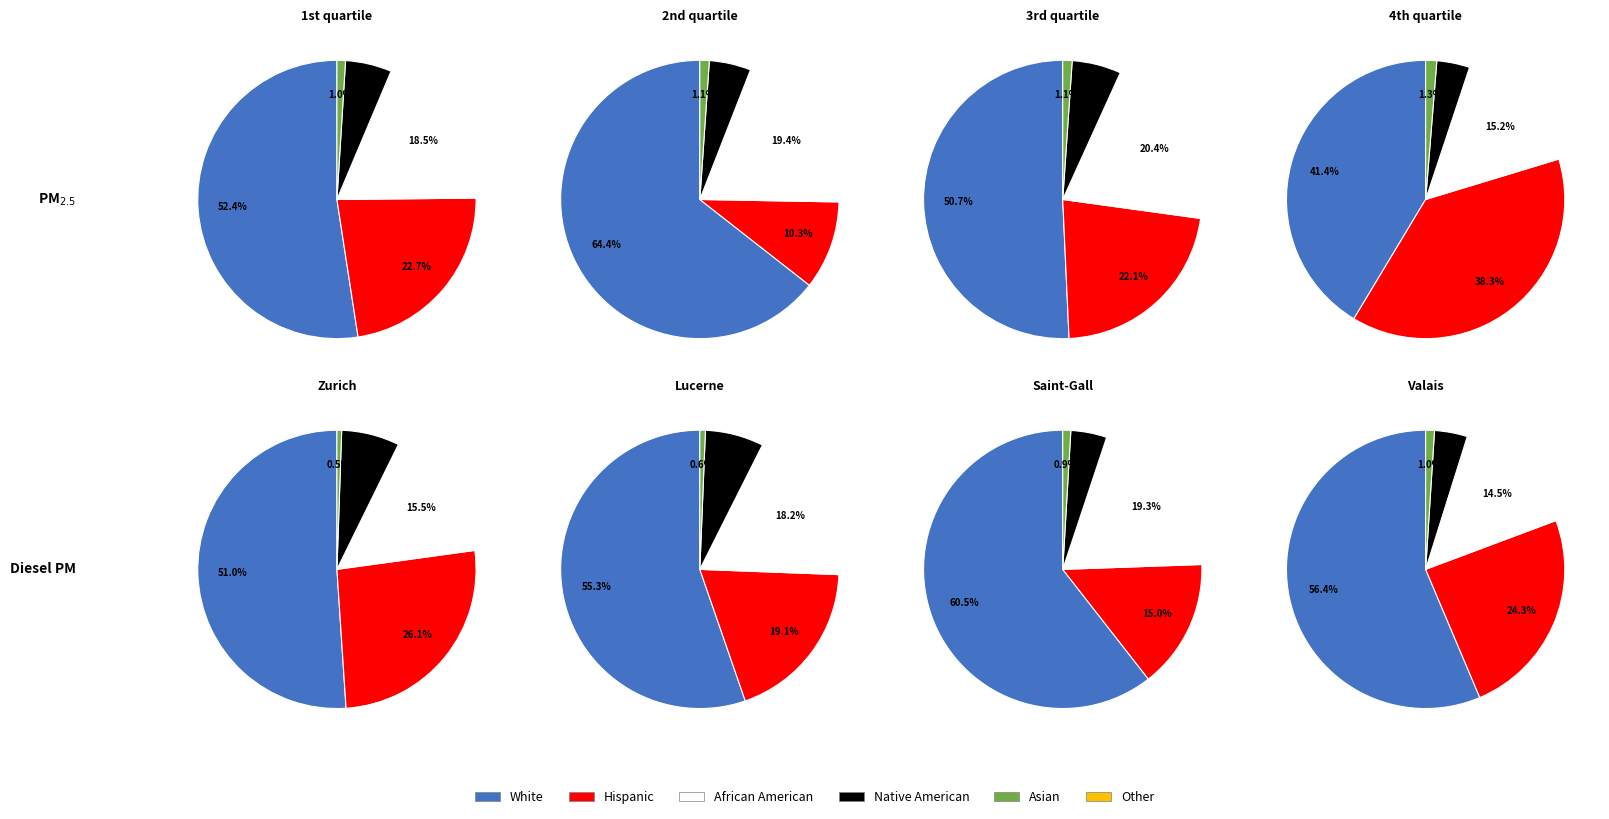

At Zurich, list the series in order from largest to smallest.

White, Hispanic, African American, Native American, Asian, Other